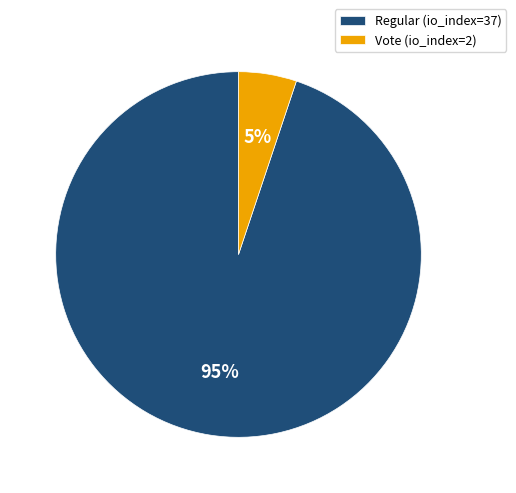

Which has a higher value, Vote (io_index=2) or Regular (io_index=37)?

Regular (io_index=37)